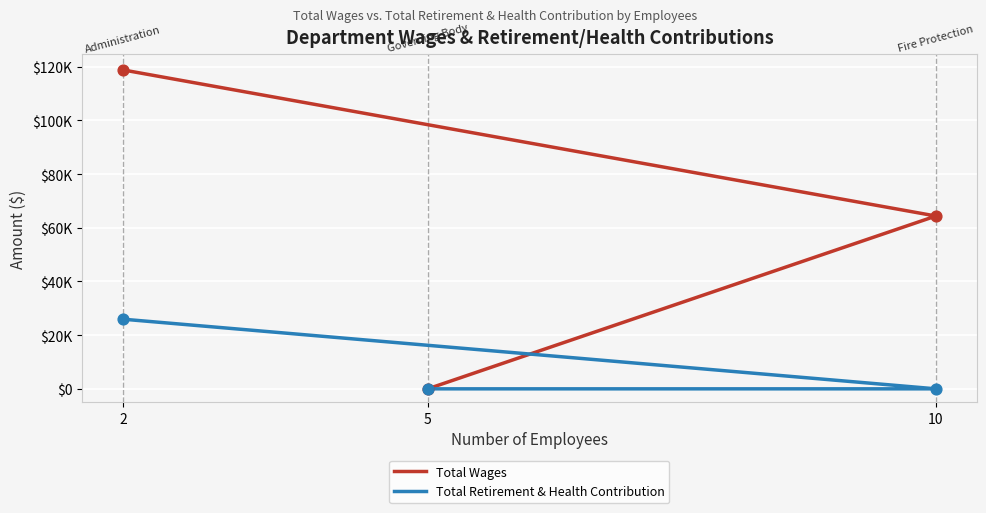

What are all the series names shown in the legend?

Total Wages, Total Retirement & Health Contribution